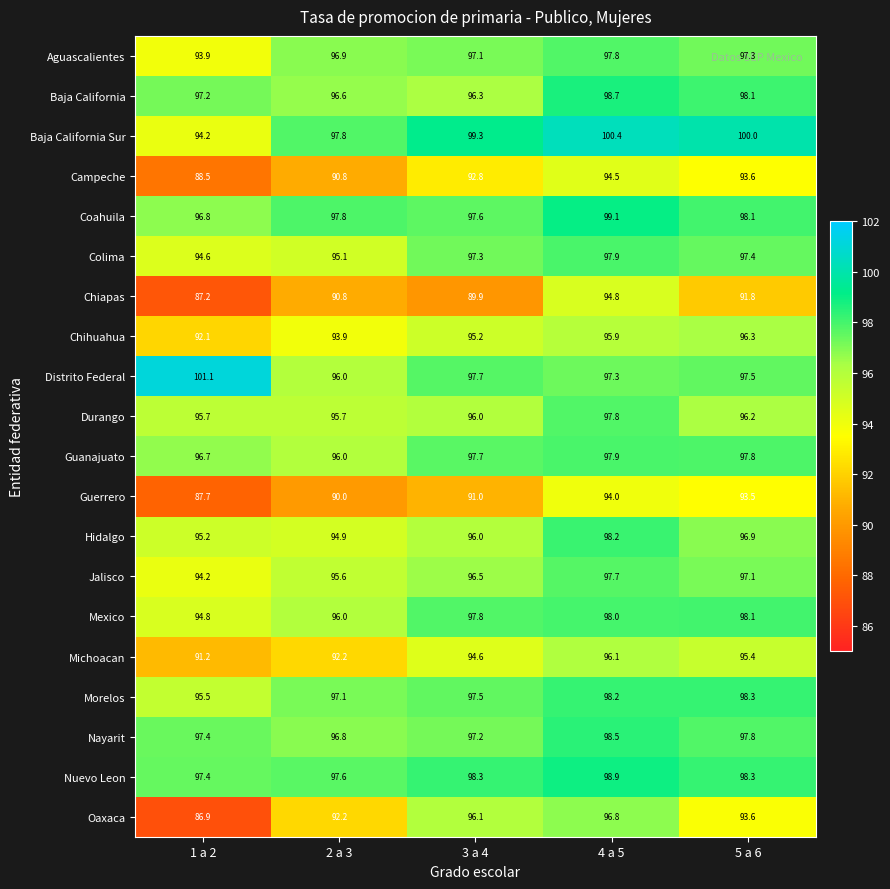

What is the greatest value displayed?

101.1